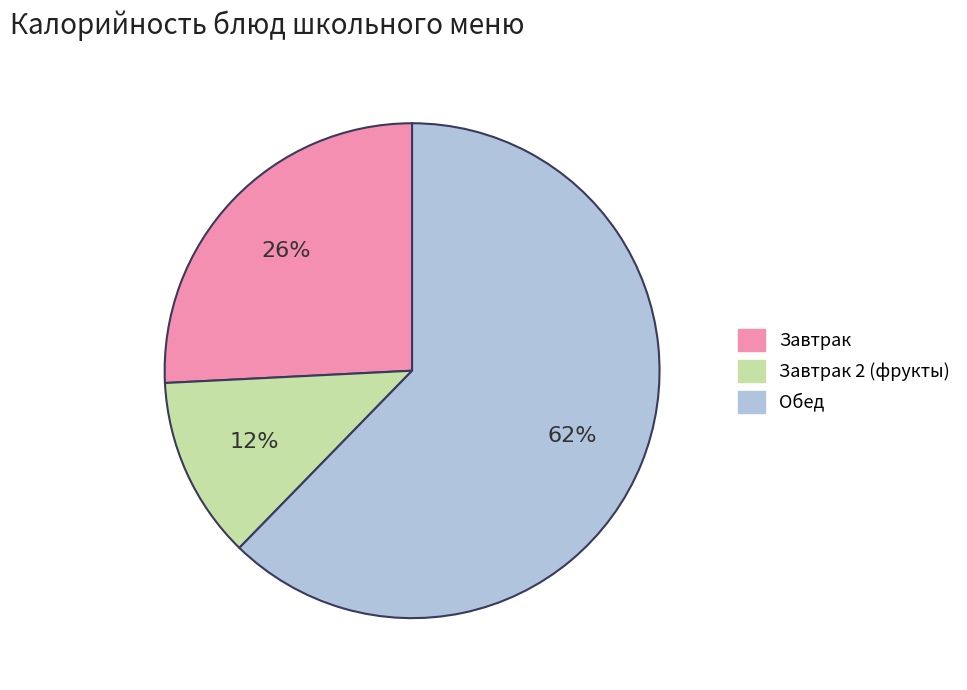

To the nearest percent, what is the difference between the largest and smallest slice percentages?

50%